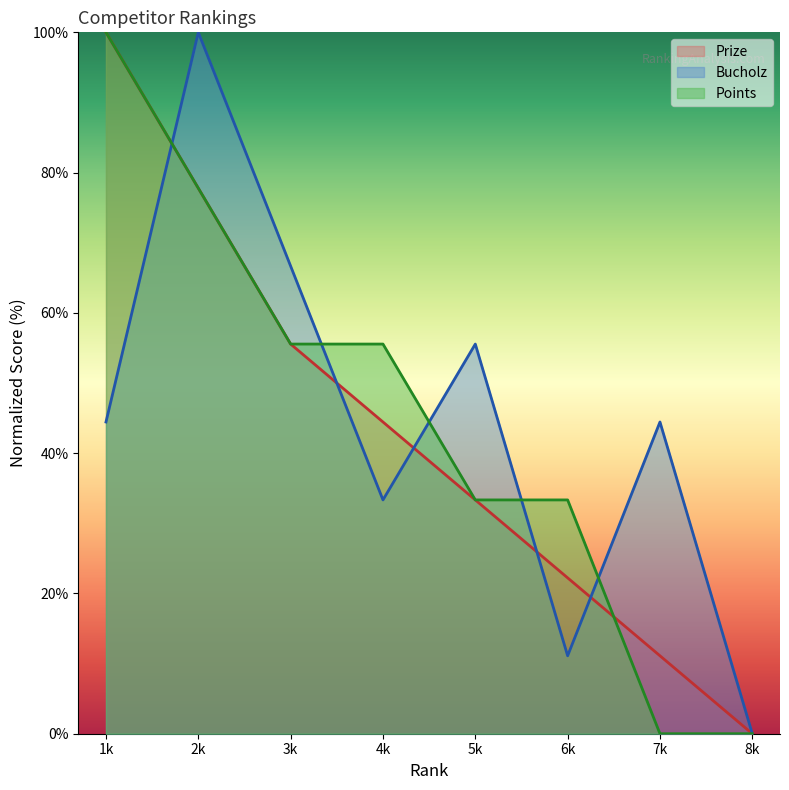

What is the spread (max minus min) of values at 3k?

11.1